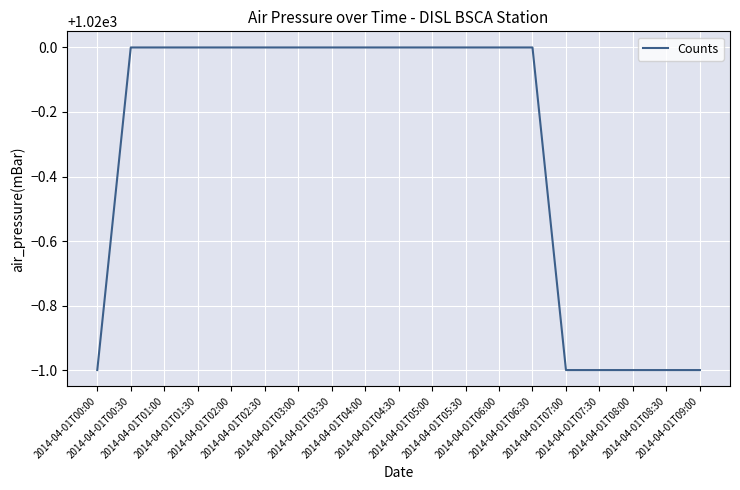

What is the minimum value shown in the chart?

1019